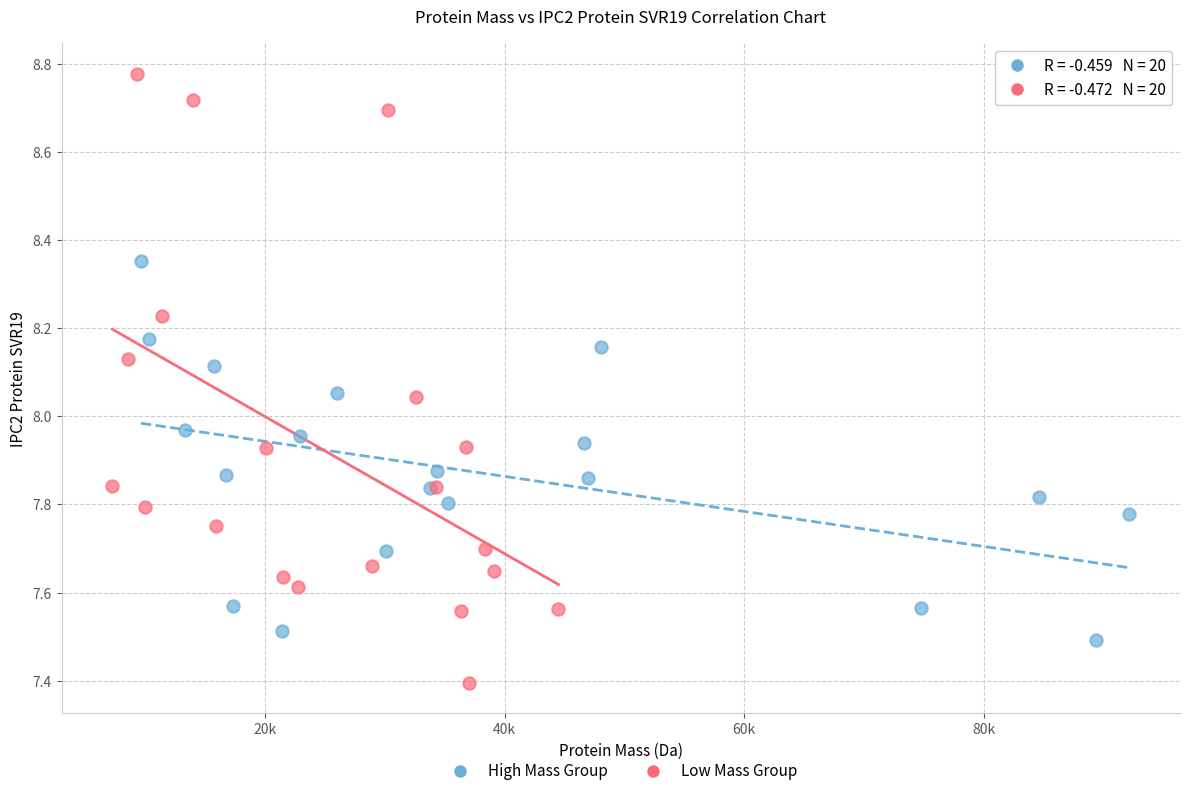

Which series has the widest spread of Y values?

Low Mass Group